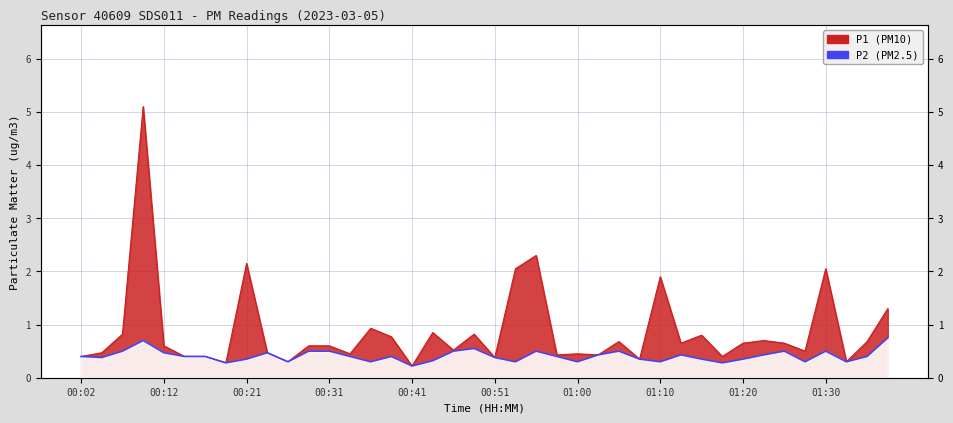

What is the label of the 7th point from the right?

01:22